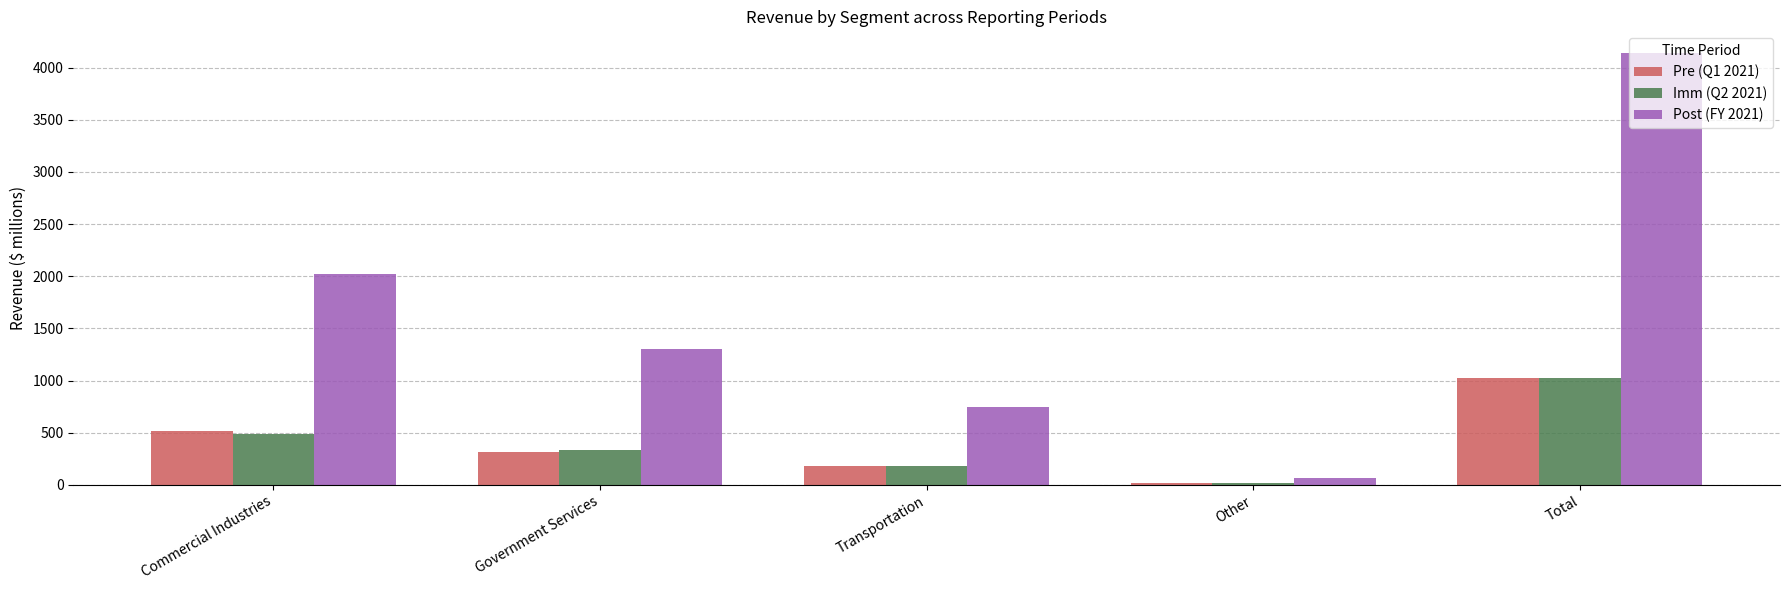

Which series has the largest total across all categories?

Post (FY 2021)